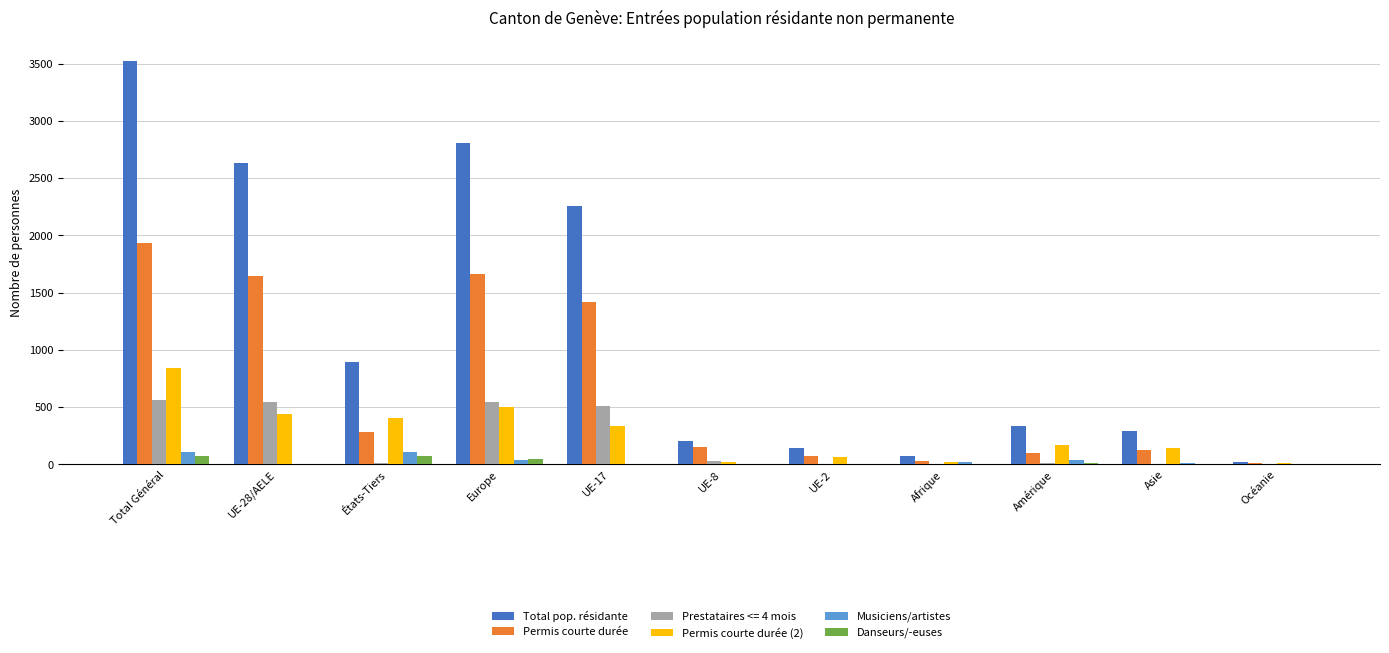

Which series changed the most between Total Général and UE-28/AELE?

Total pop. résidante